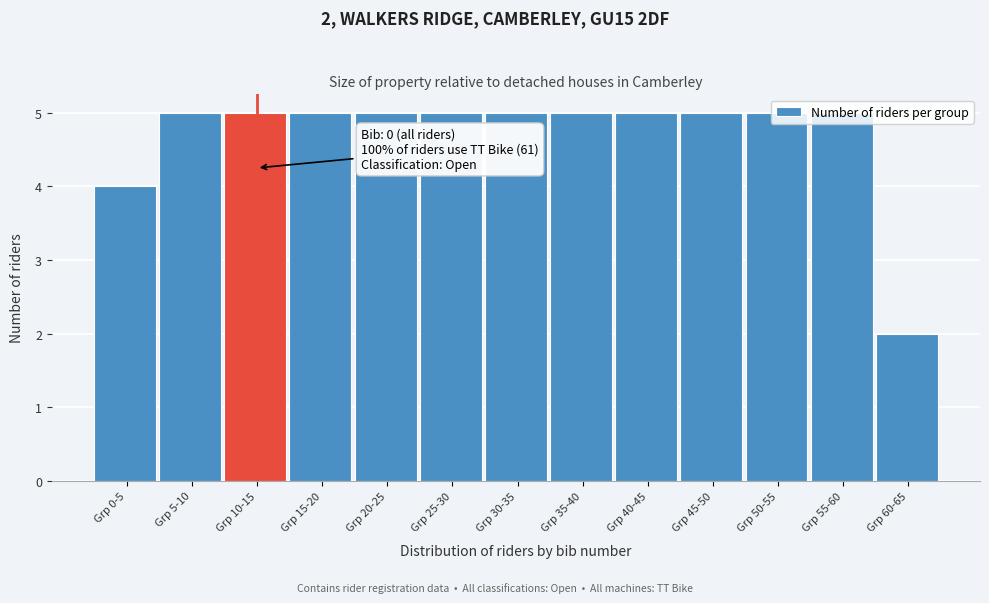

Which category has the lowest value across all series?

Grp 60-65